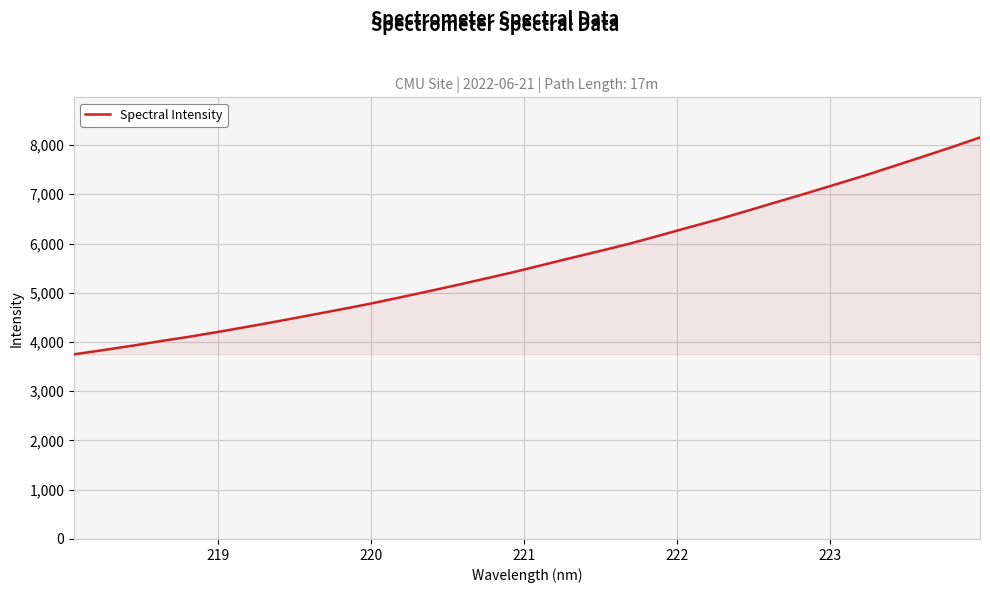

What is the greatest value displayed?

8153.8